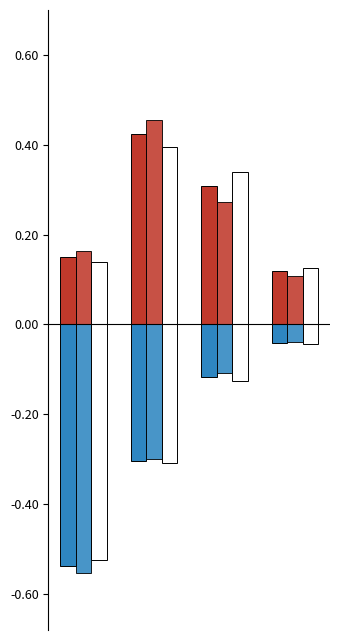

Are the bars grouped side by side (vs. stacked)?

Yes